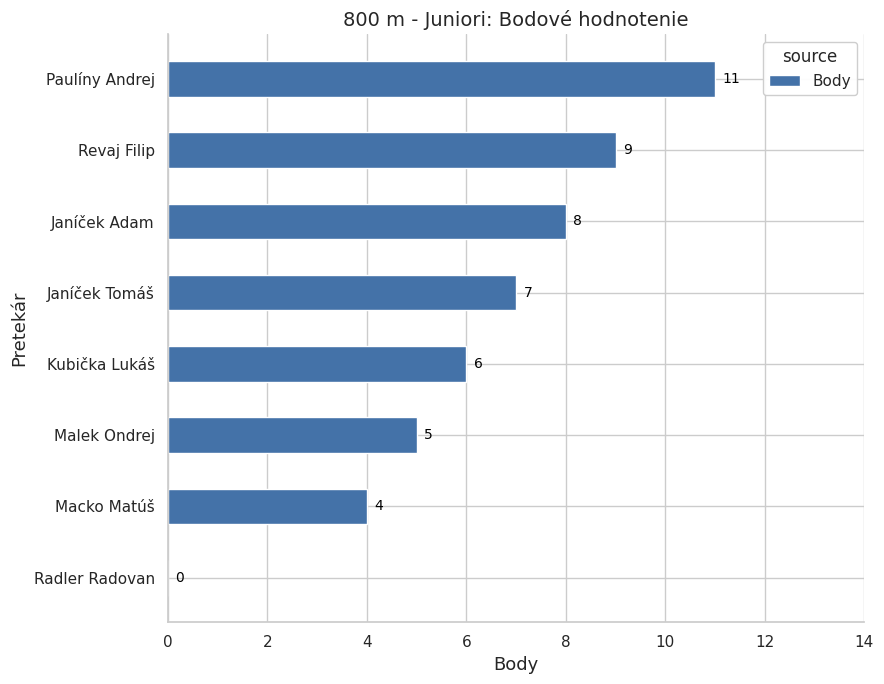

At which label is the value closest to 5?

Malek Ondrej